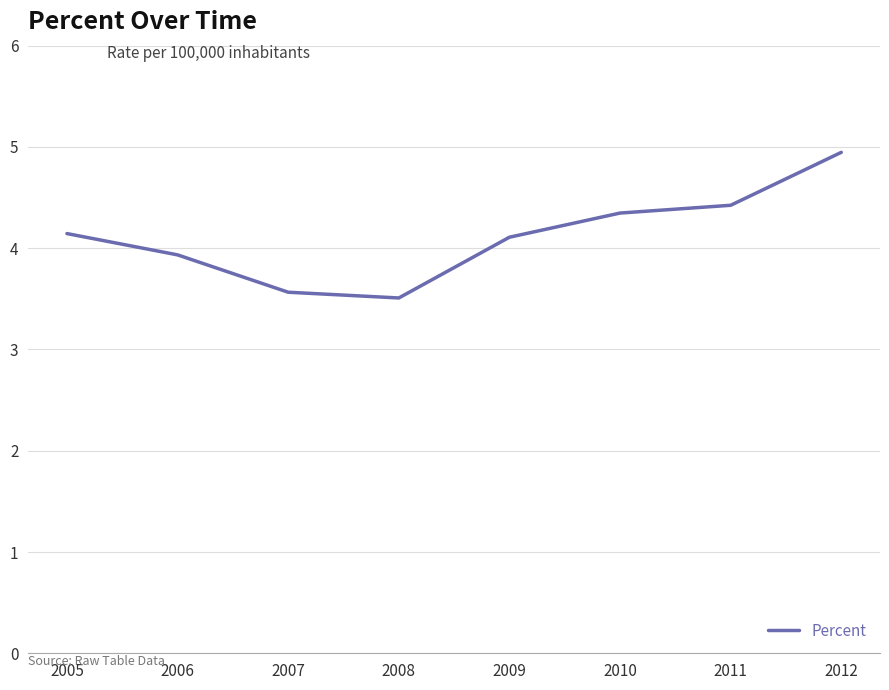

The chart shows a value of 5.7 at 2005. True or false?

False